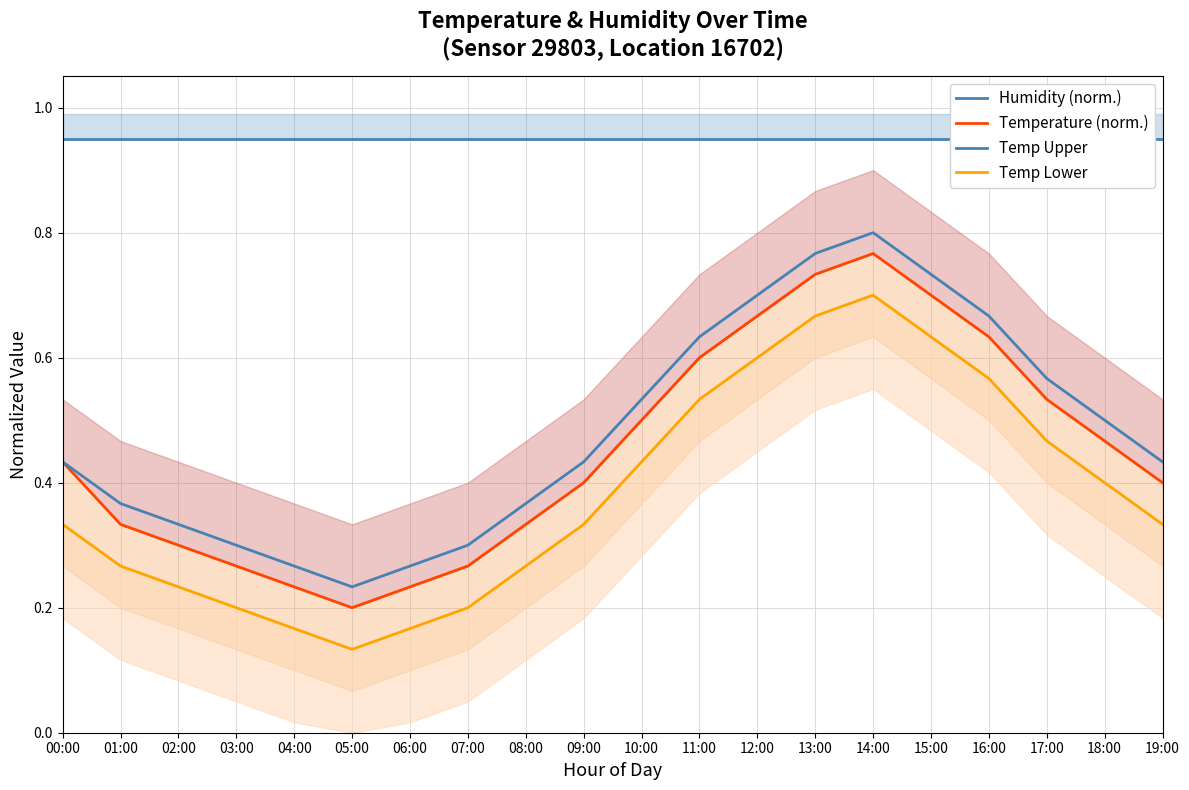

What is the total value across all series at 13:00?

3.1